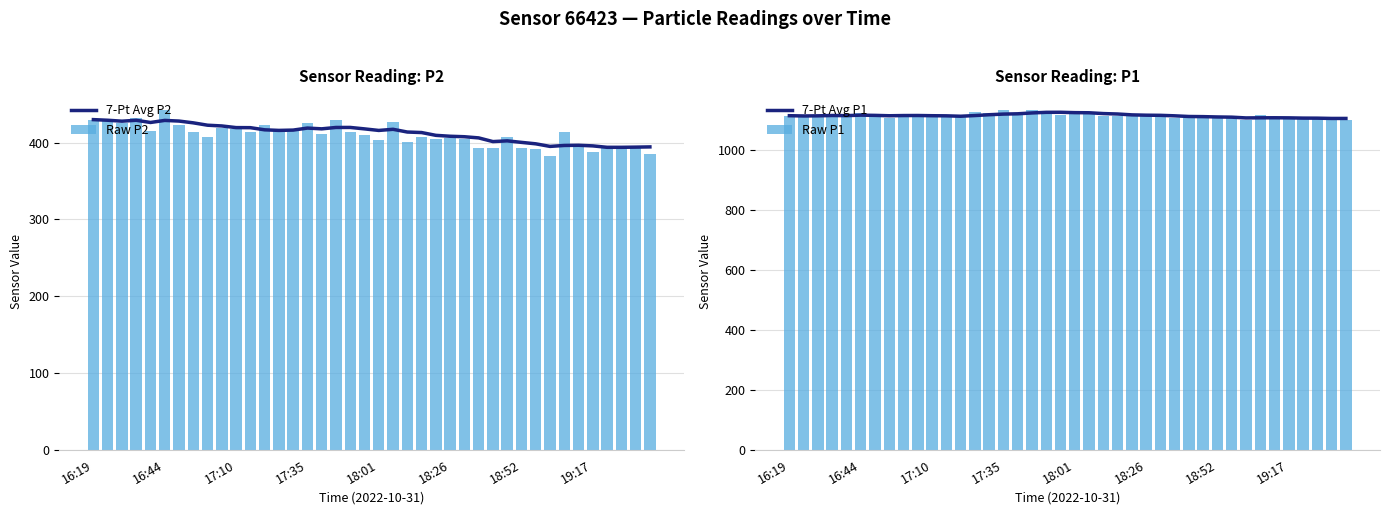

What is the maximum value shown in the chart?

1135.0